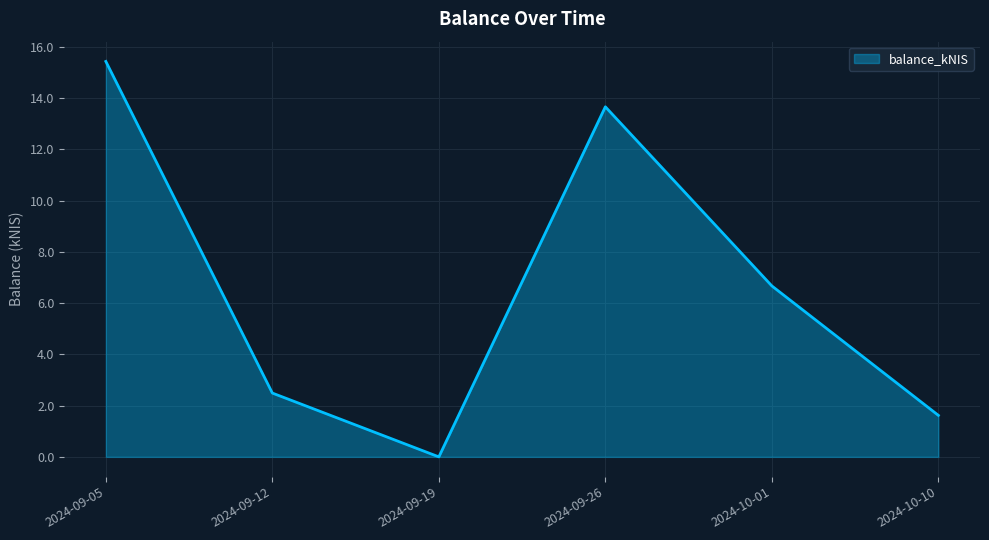

What position from the right is 2024-10-01?

2